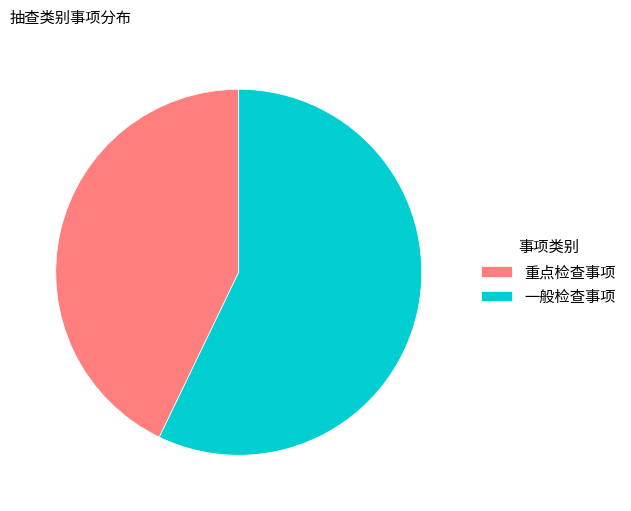

Which has a higher value, 一般检查事项 or 重点检查事项?

一般检查事项